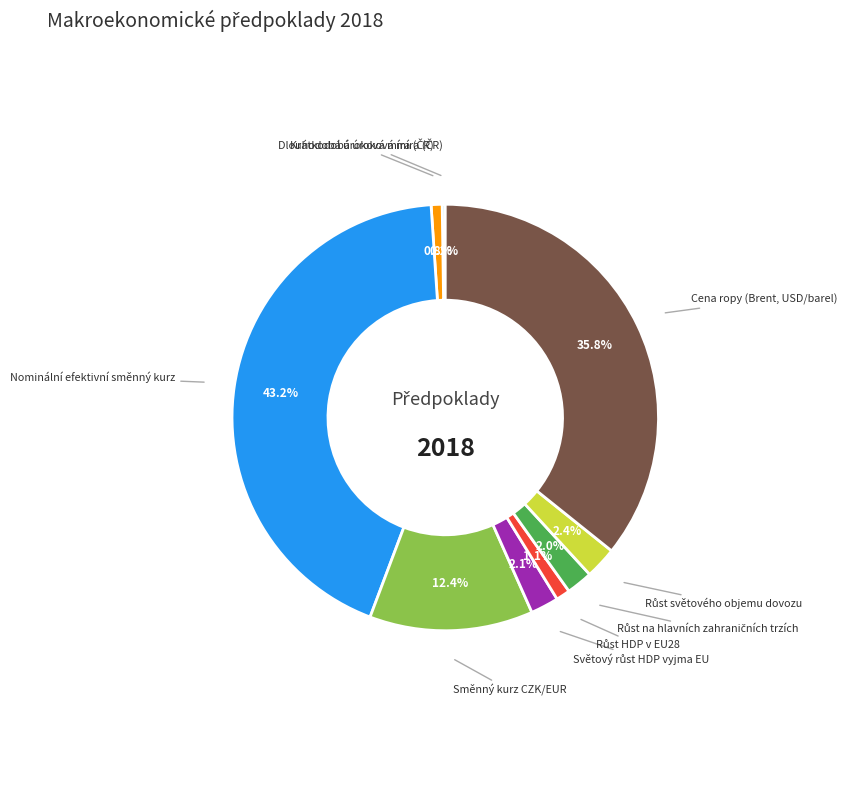

Is there a majority slice in this chart?

No